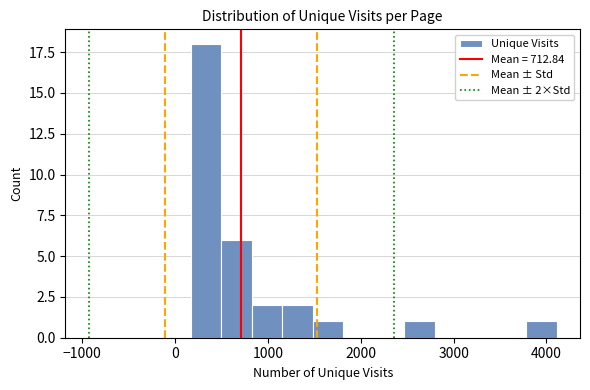

Around what value on the x-axis is the tallest bar? Give the approximate position of its centre, as read against the axis.

300